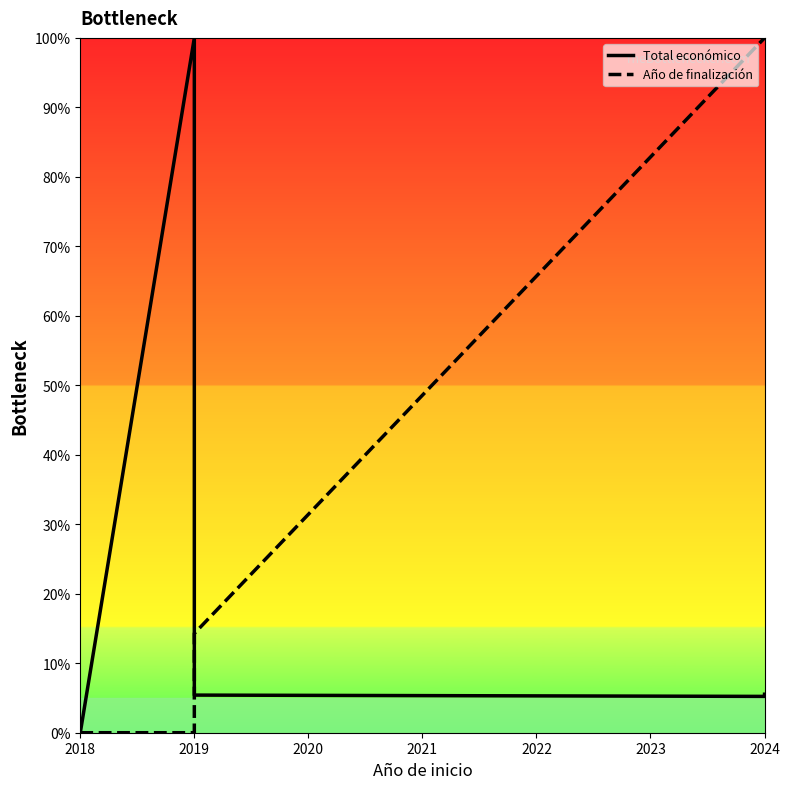

What are all the series names shown in the legend?

Total económico, Año de finalización